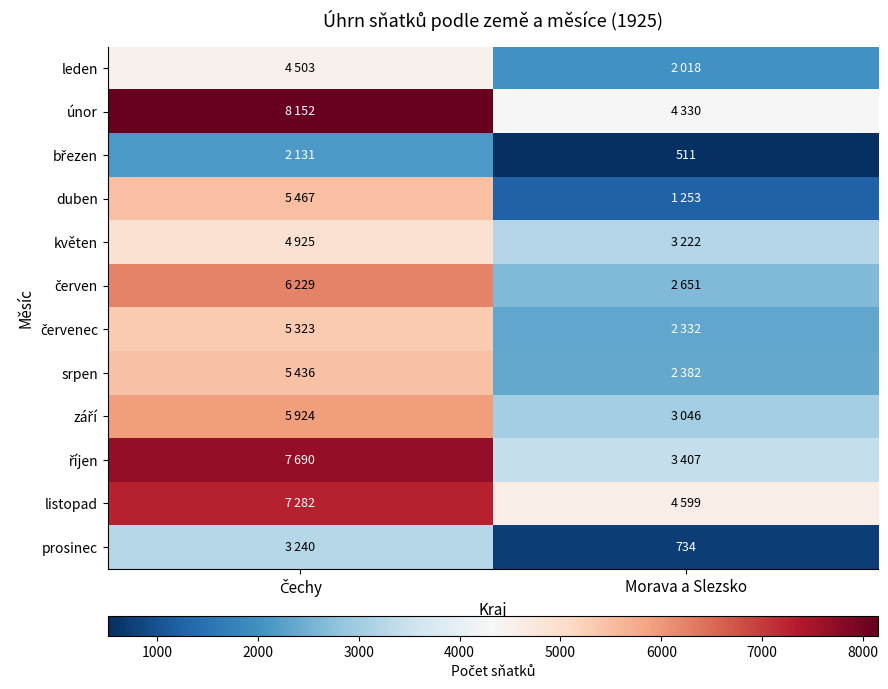

At which category is the sum across all series the highest?

Čechy